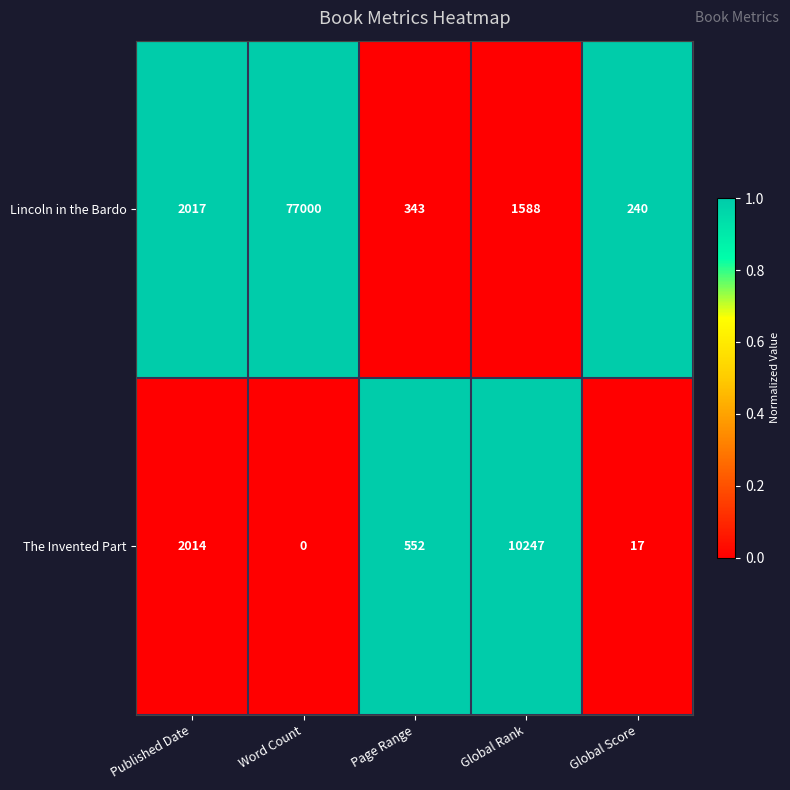

What is the highest value of the Lincoln in the Bardo series?

77000